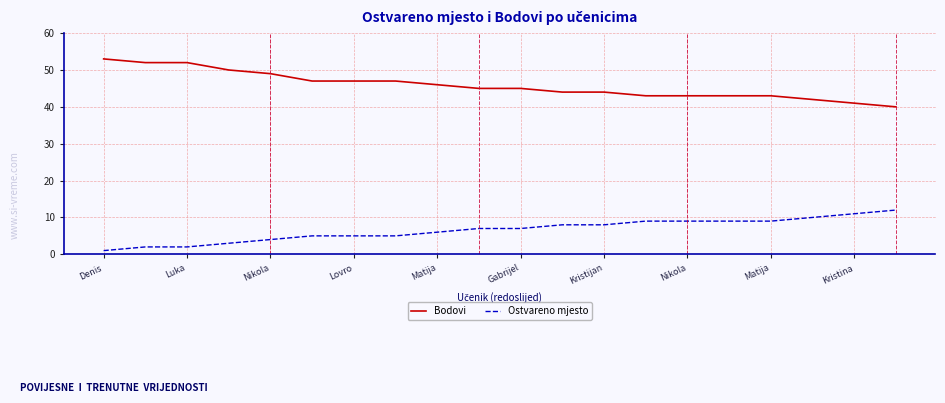

What is the difference between the maximum and minimum values in the Bodovi series?

13